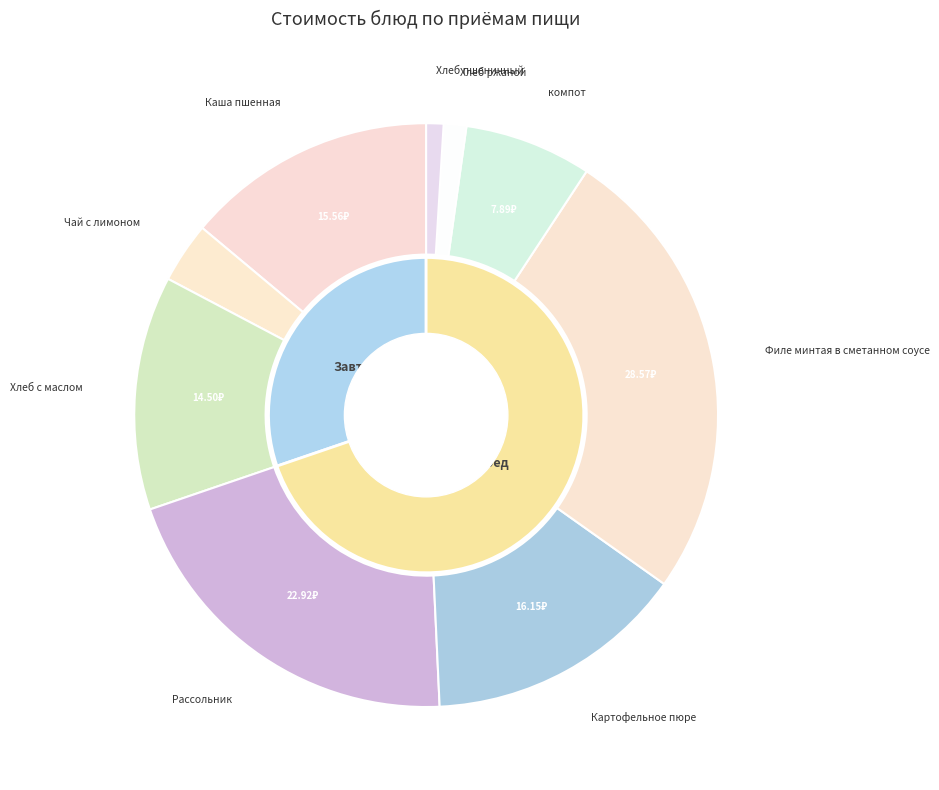

Is the sum of компот and Каша пшенная greater than half?

No